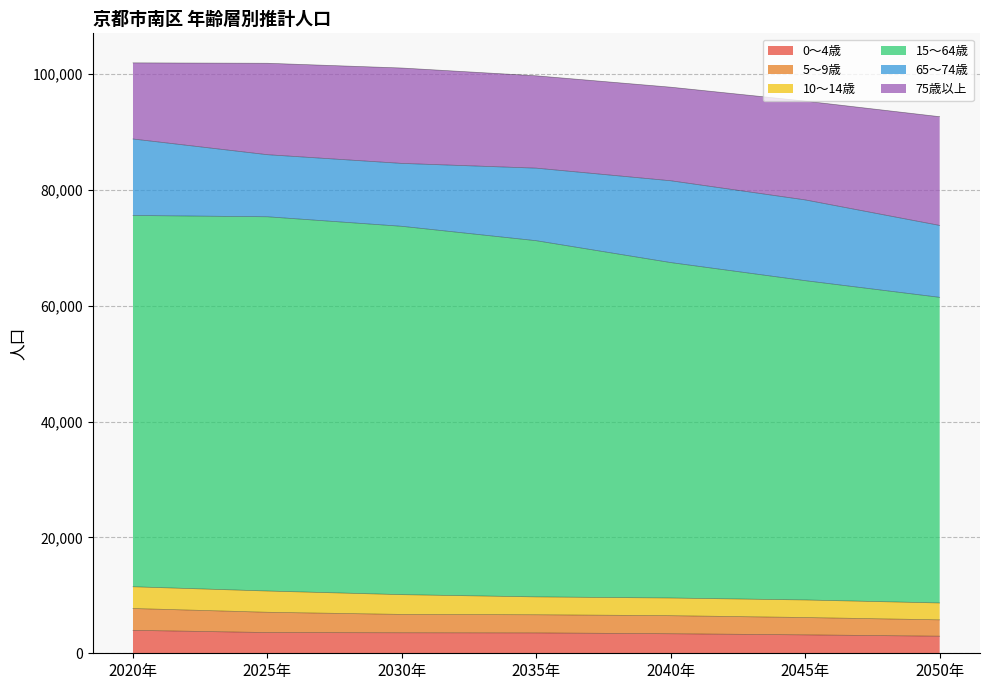

Which has a higher value, 2030年 or 2020年?

2020年